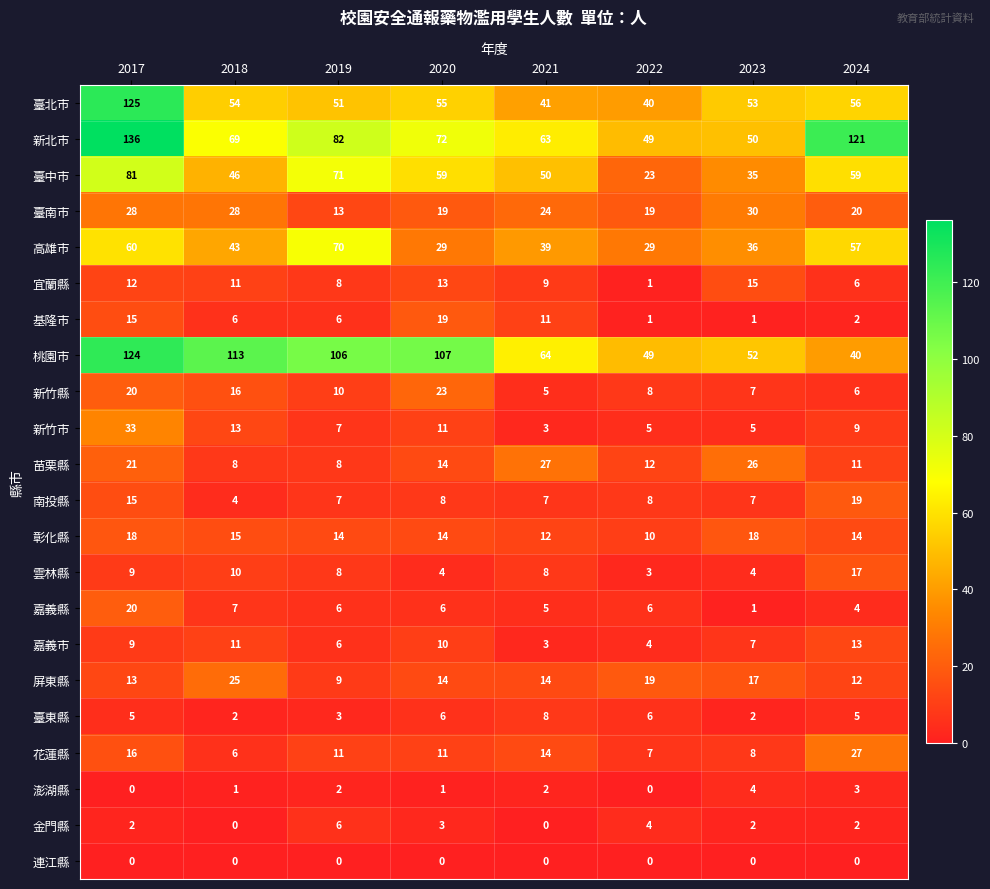

How many series are shown in this chart?

22